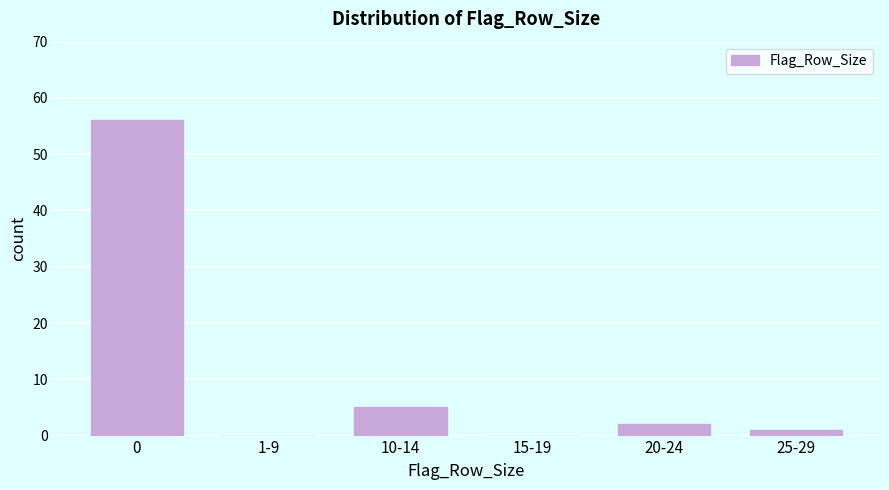

Reading left to right, list all the values displayed in this chart.

0=56	1-9=0	10-14=5	15-19=0	20-24=2	25-29=1